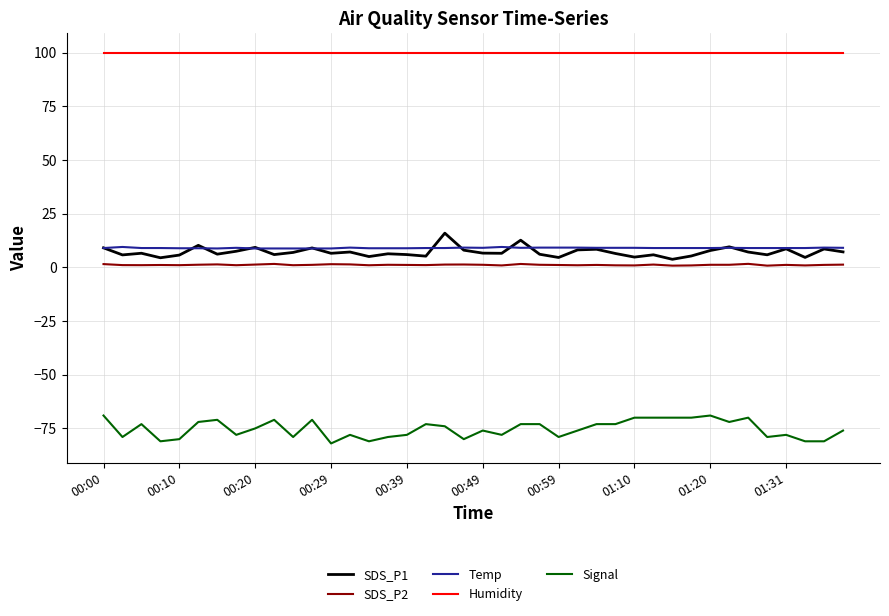

True or false: Signal and Temp intersect in this chart.

False